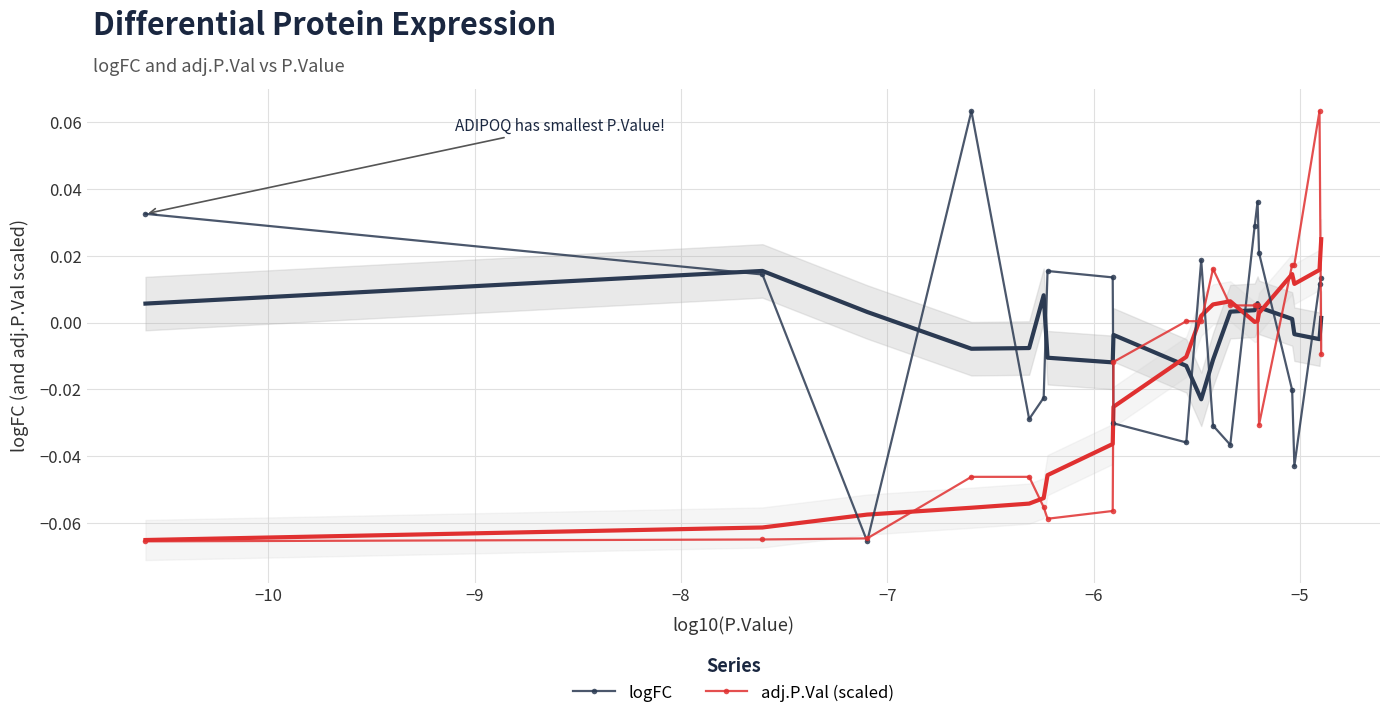

True or false: logFC has more than 2 points higher than both neighbors.

True